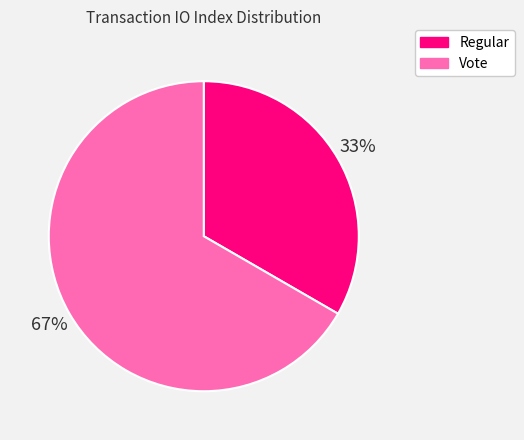

Which has a higher value, Regular or Vote?

Vote